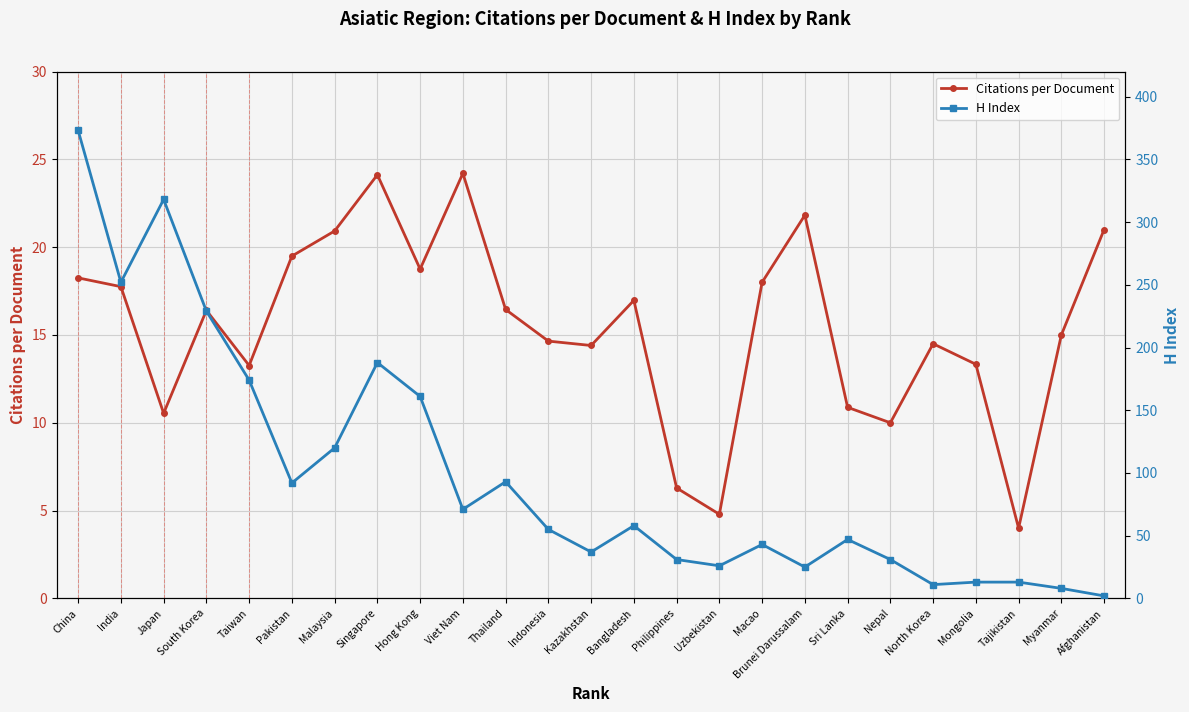

Between India and Indonesia, which is larger?

India